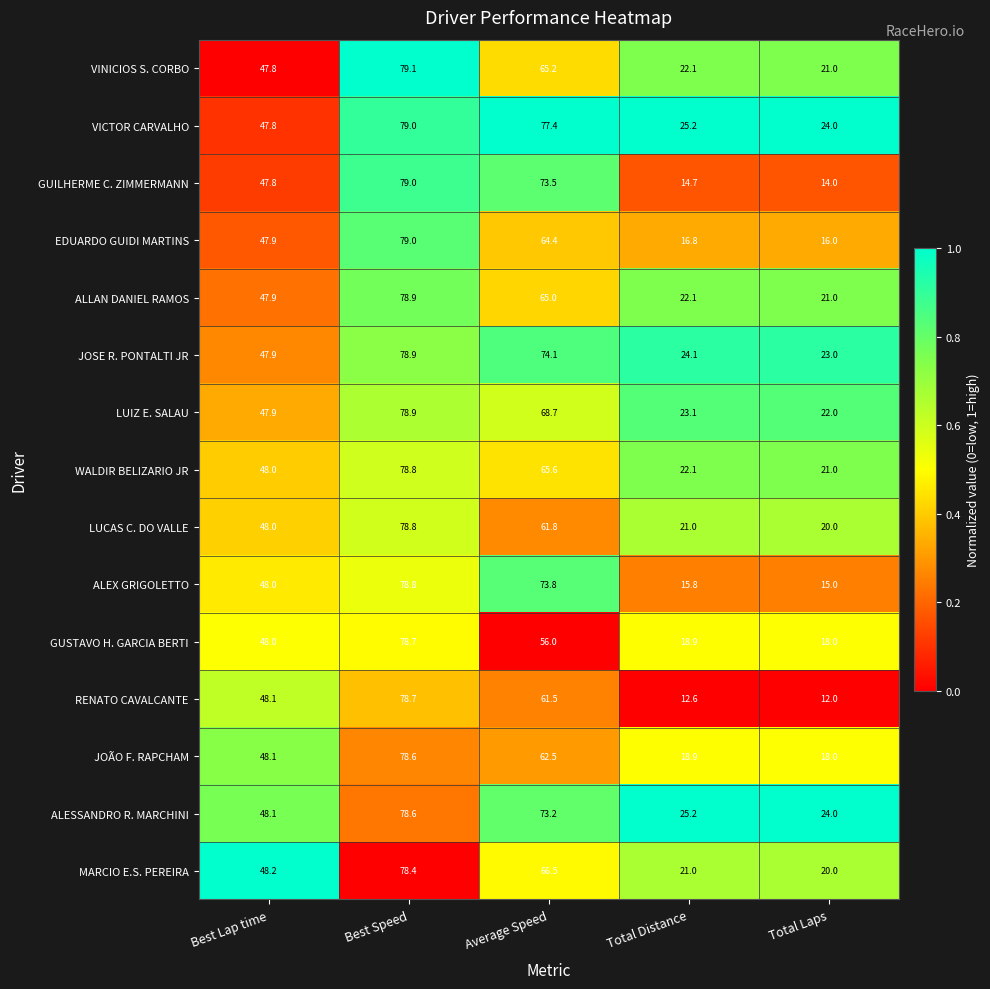

True or false: JOÃO F. RAPCHAM has a value of 11.5 at Total Laps.

False